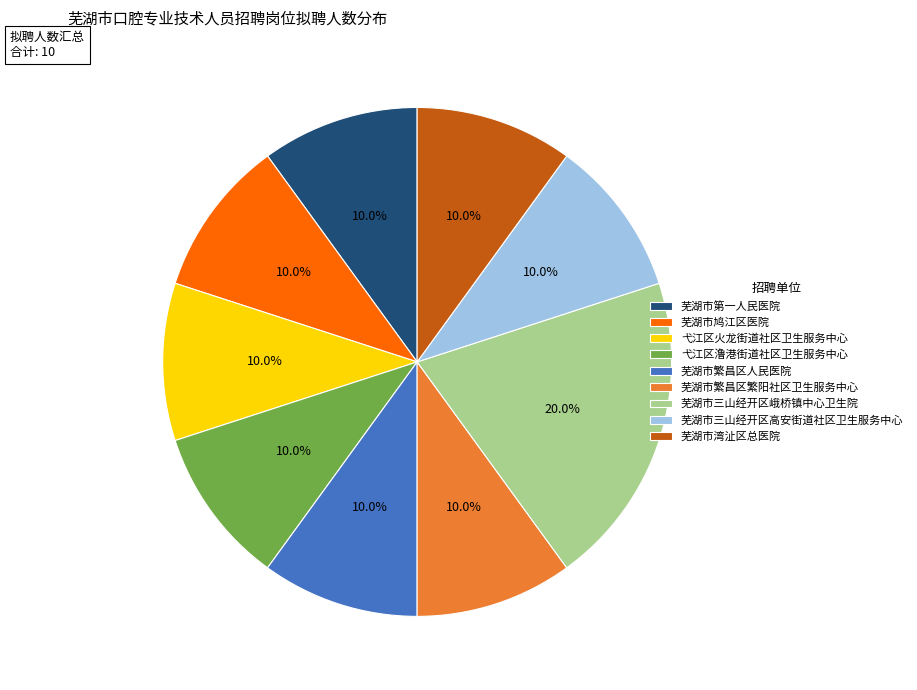

What is the largest slice in the pie chart?

芜湖市三山经开区峨桥镇中心卫生院